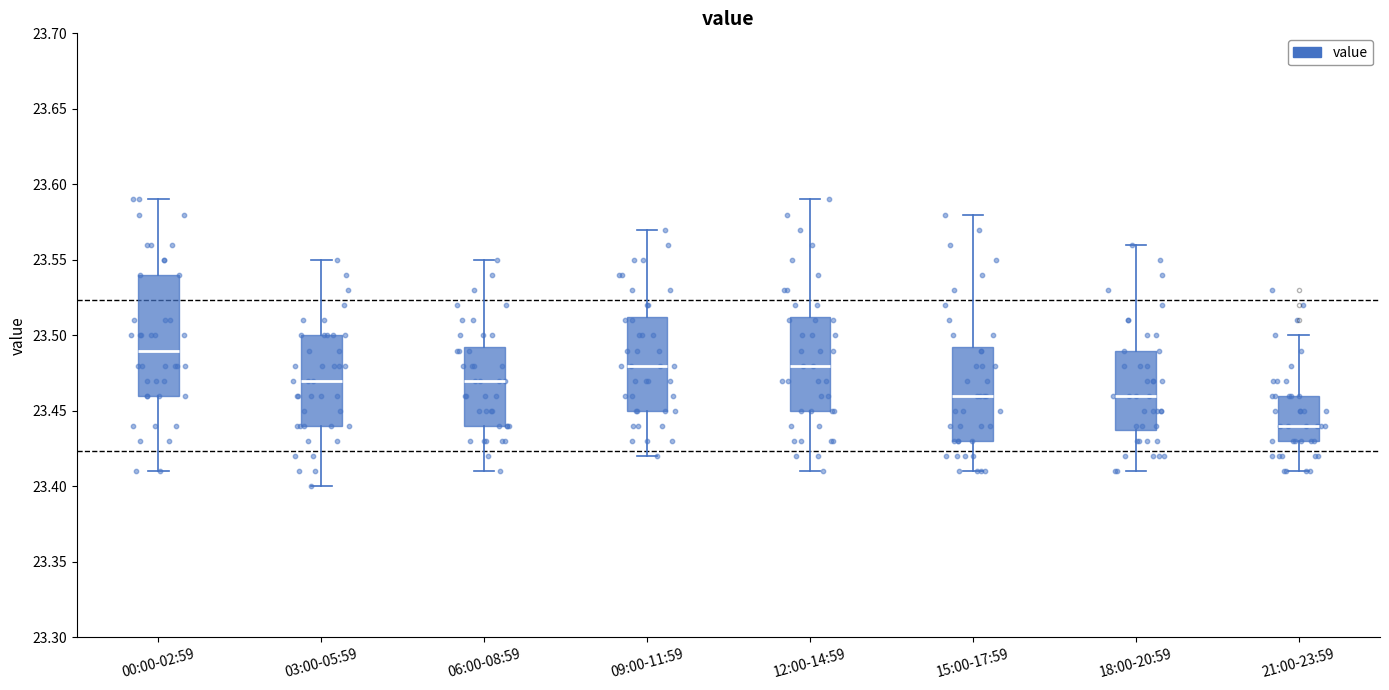

Reading left to right, transcribe this box plot: for each box, give where its median line is, the range the box spans, and where its two whiskers end, as read against the y-axis. The values are not printed on the chart, so give them approximately, as read against the axis.

00:00-02:59: median 23.490, box 23.460 to 23.540, whiskers 23.410 to 23.590
03:00-05:59: median 23.470, box 23.440 to 23.500, whiskers 23.400 to 23.550
06:00-08:59: median 23.470, box 23.440 to 23.495, whiskers 23.410 to 23.550
09:00-11:59: median 23.480, box 23.450 to 23.515, whiskers 23.420 to 23.570
12:00-14:59: median 23.480, box 23.450 to 23.515, whiskers 23.410 to 23.590
15:00-17:59: median 23.460, box 23.430 to 23.495, whiskers 23.410 to 23.580
18:00-20:59: median 23.460, box 23.440 to 23.490, whiskers 23.410 to 23.560
21:00-23:59: median 23.440, box 23.430 to 23.460, whiskers 23.410 to 23.500